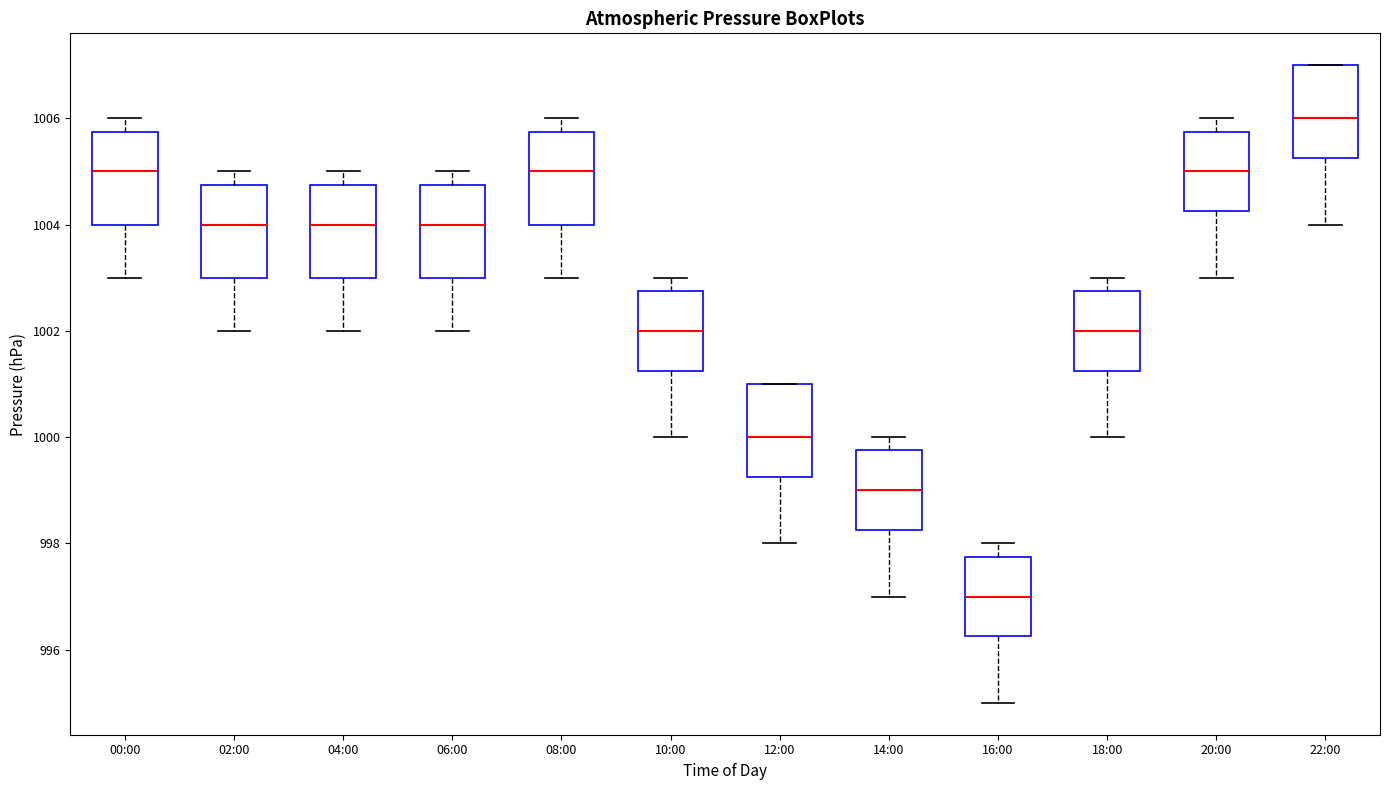

Where does the median line of the box for 06:00 sit on the y-axis? The values are not printed on the chart, so give them approximately, as read against the axis.

1004.0